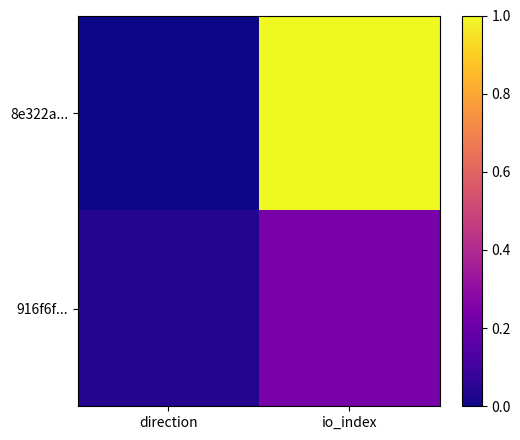

Reading left to right, what are all the values shown in this chart?

8e322a...: direction=0.0	io_index=1.0
916f6f...: direction=0.0	io_index=0.2